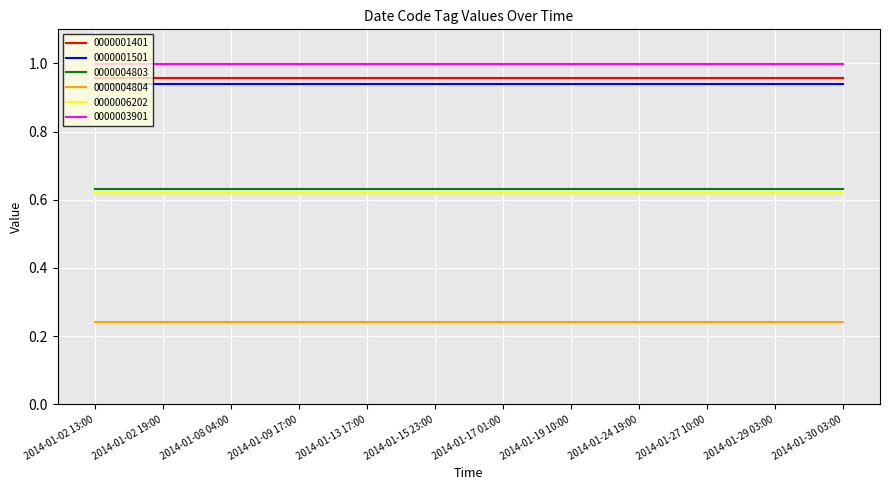

Which series has the largest total across all categories?

0000003901